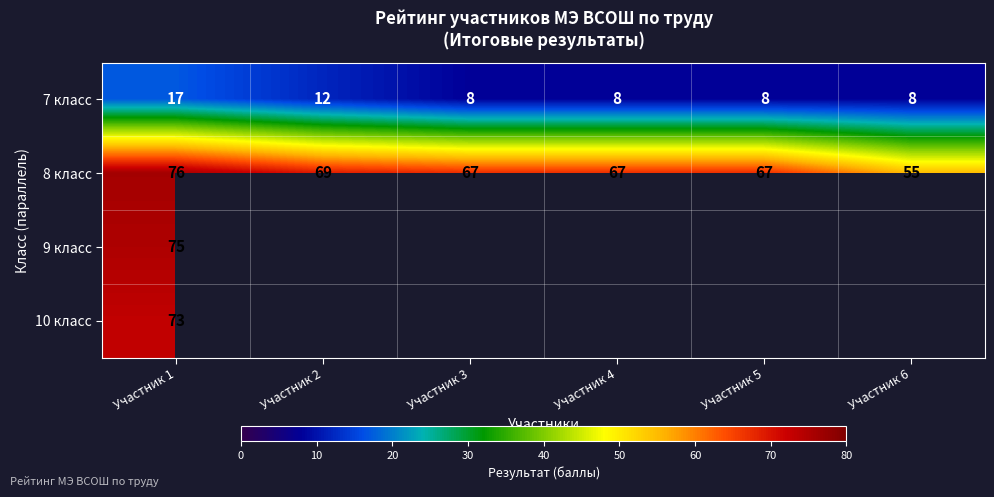

At which label does 8 класс first exceed 67?

Участник 1